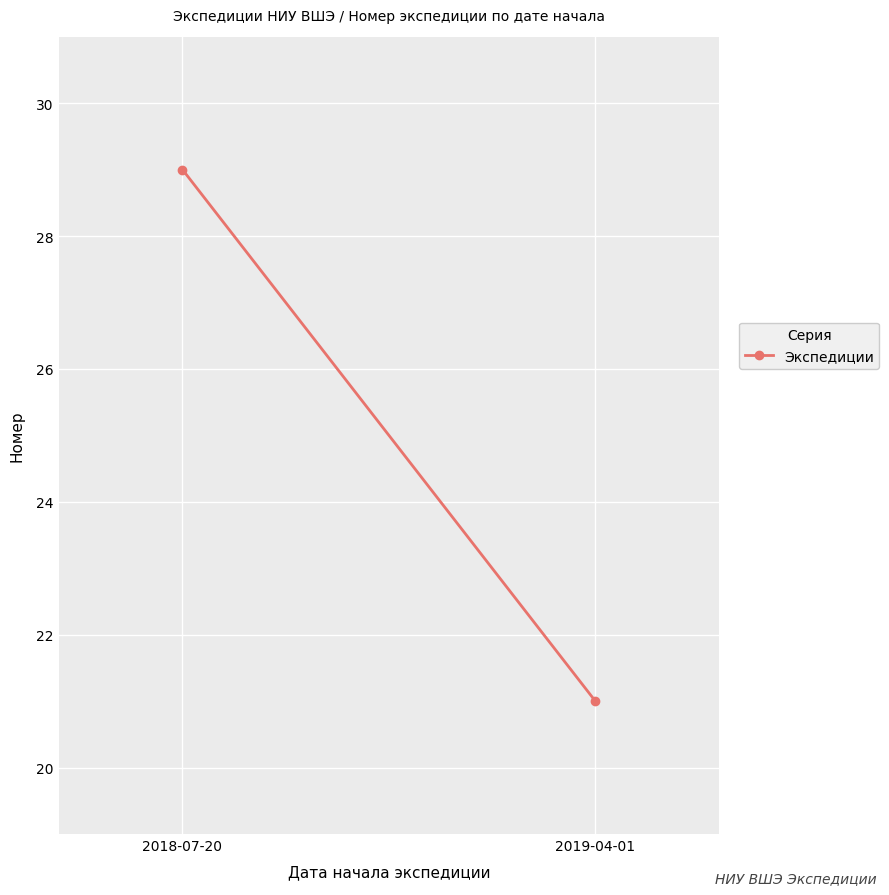

What is the minimum value shown in the chart?

21